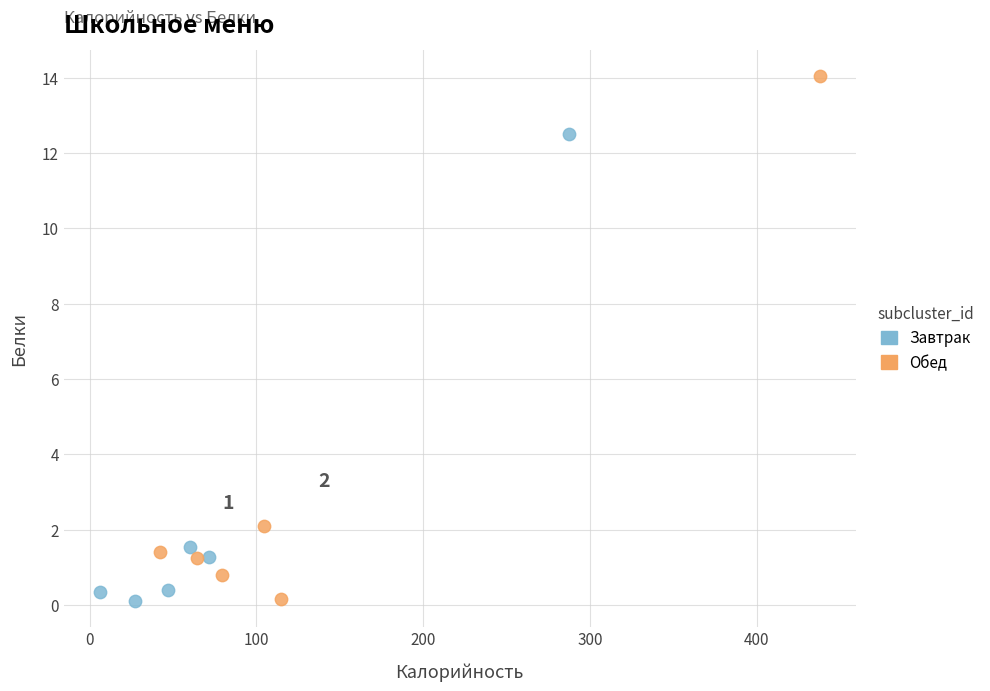

What are all the series names shown in the legend?

Завтрак, Обед